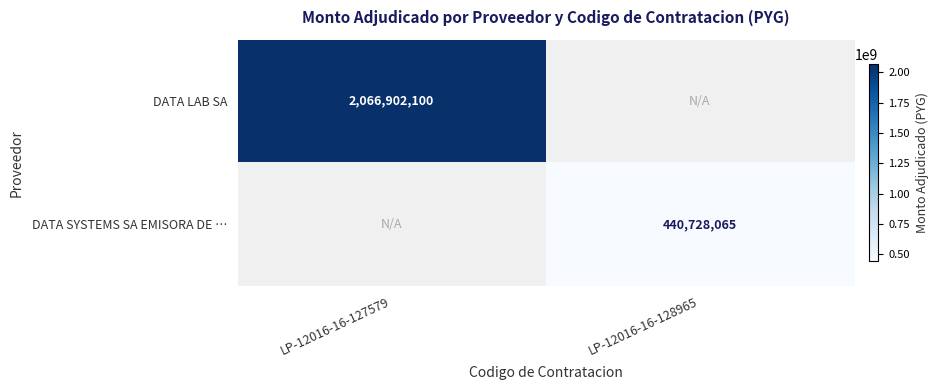

The DATA LAB SA series shows 2066902100 at LP-12016-16-127579. True or false?

True